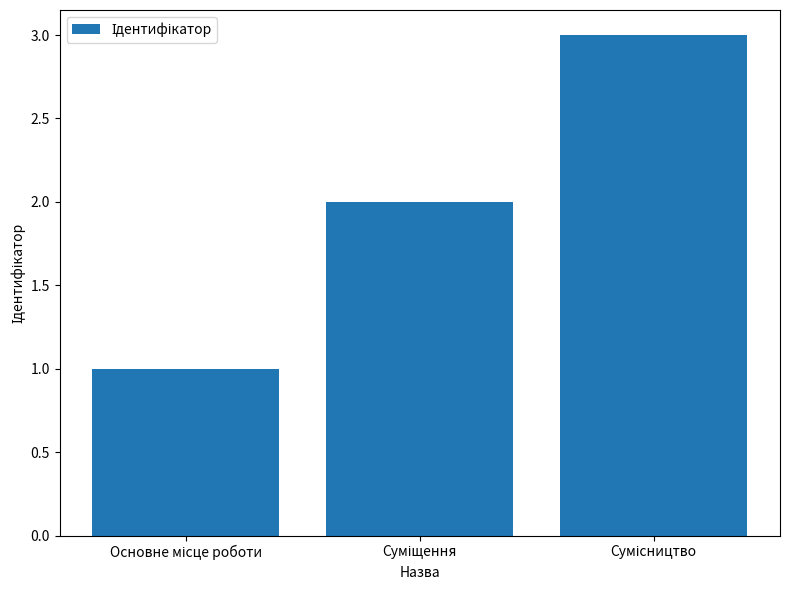

What is the difference between the maximum and minimum values?

2